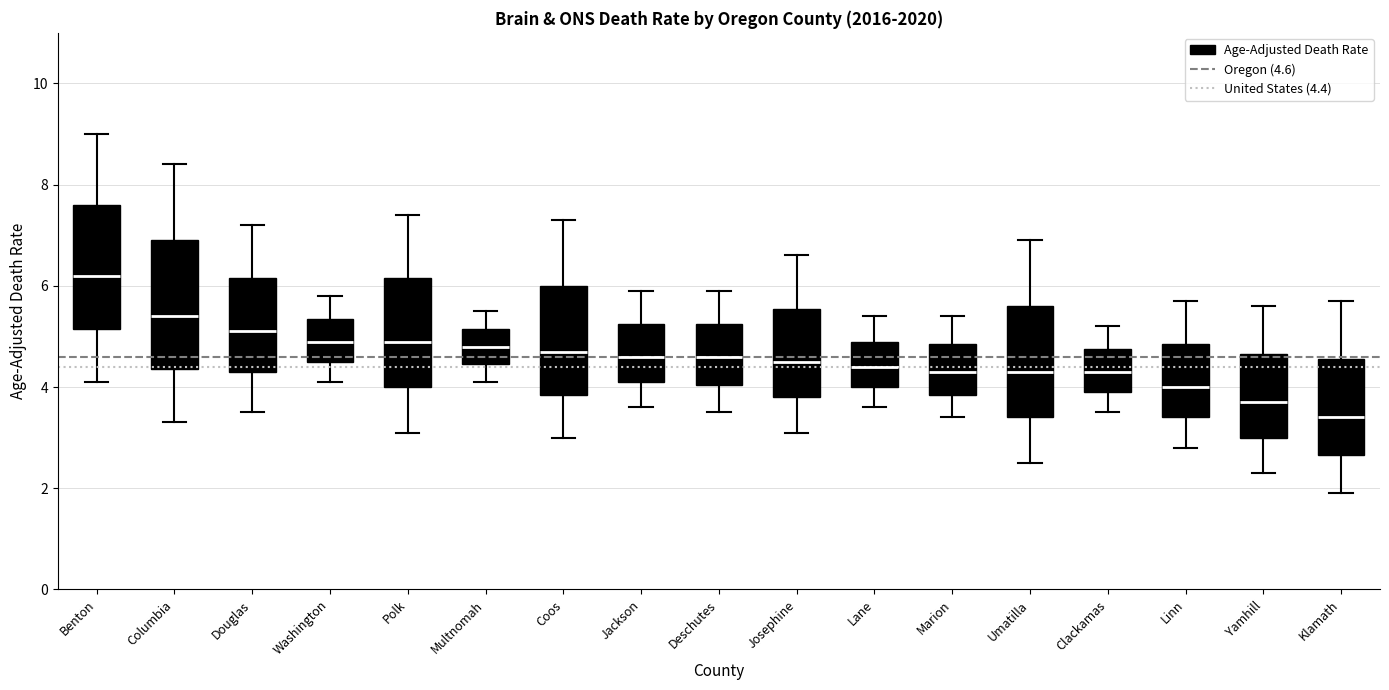

Where does the lower whisker of the box for Josephine end on the y-axis? The values are not printed on the chart, so give them approximately, as read against the axis.

3.2